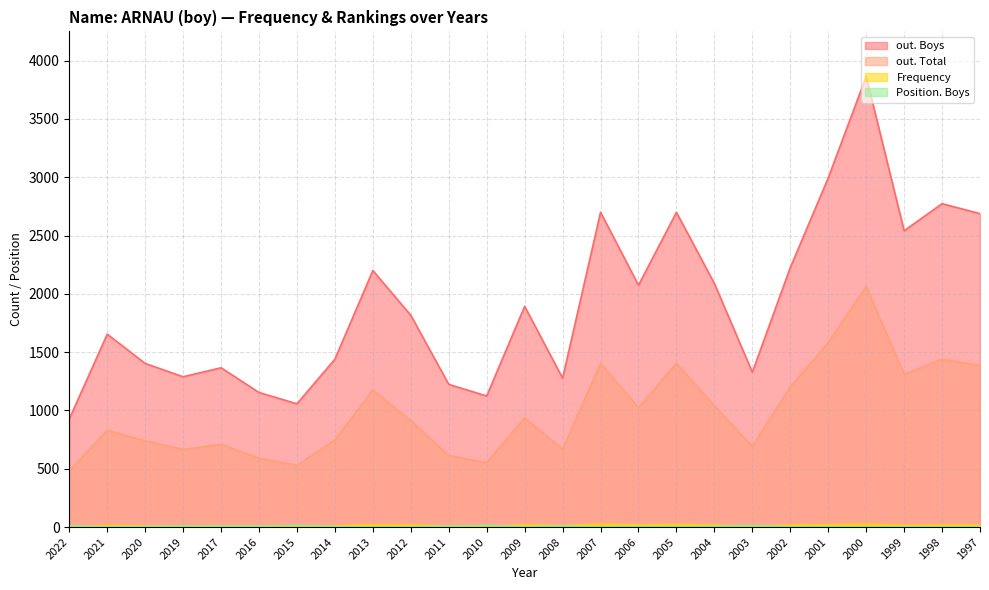

What is the total value across all series at 2014?

2203